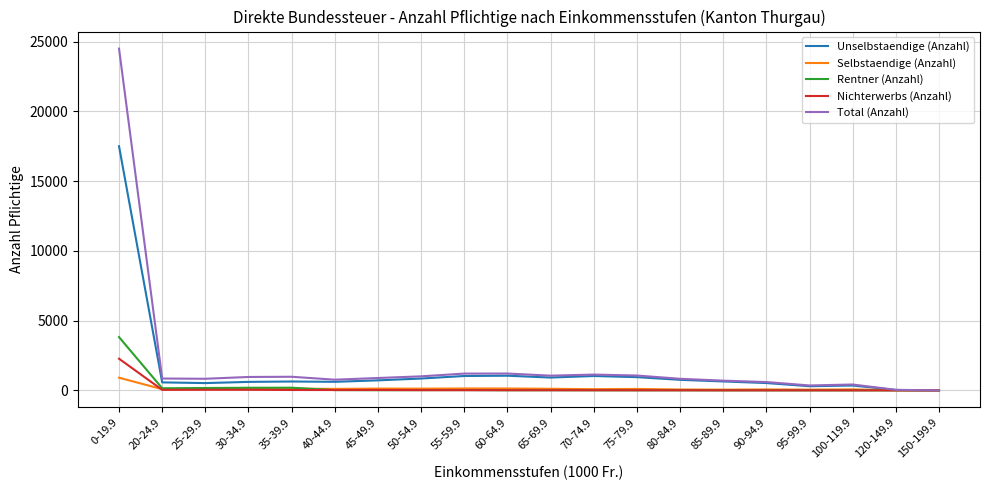

Which series has the largest range (max minus min)?

Total (Anzahl)